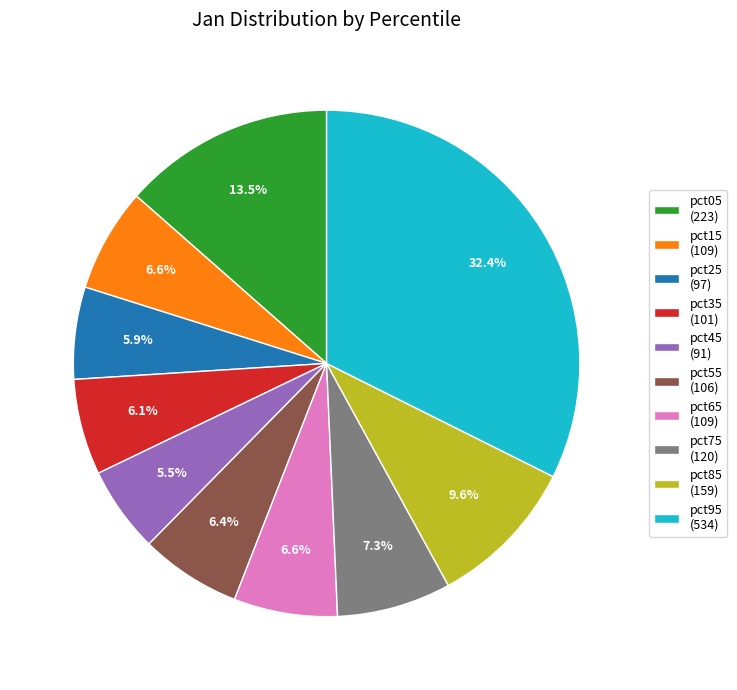

Do pct35 (101) and pct95 (534) together represent more than half of the pie?

No